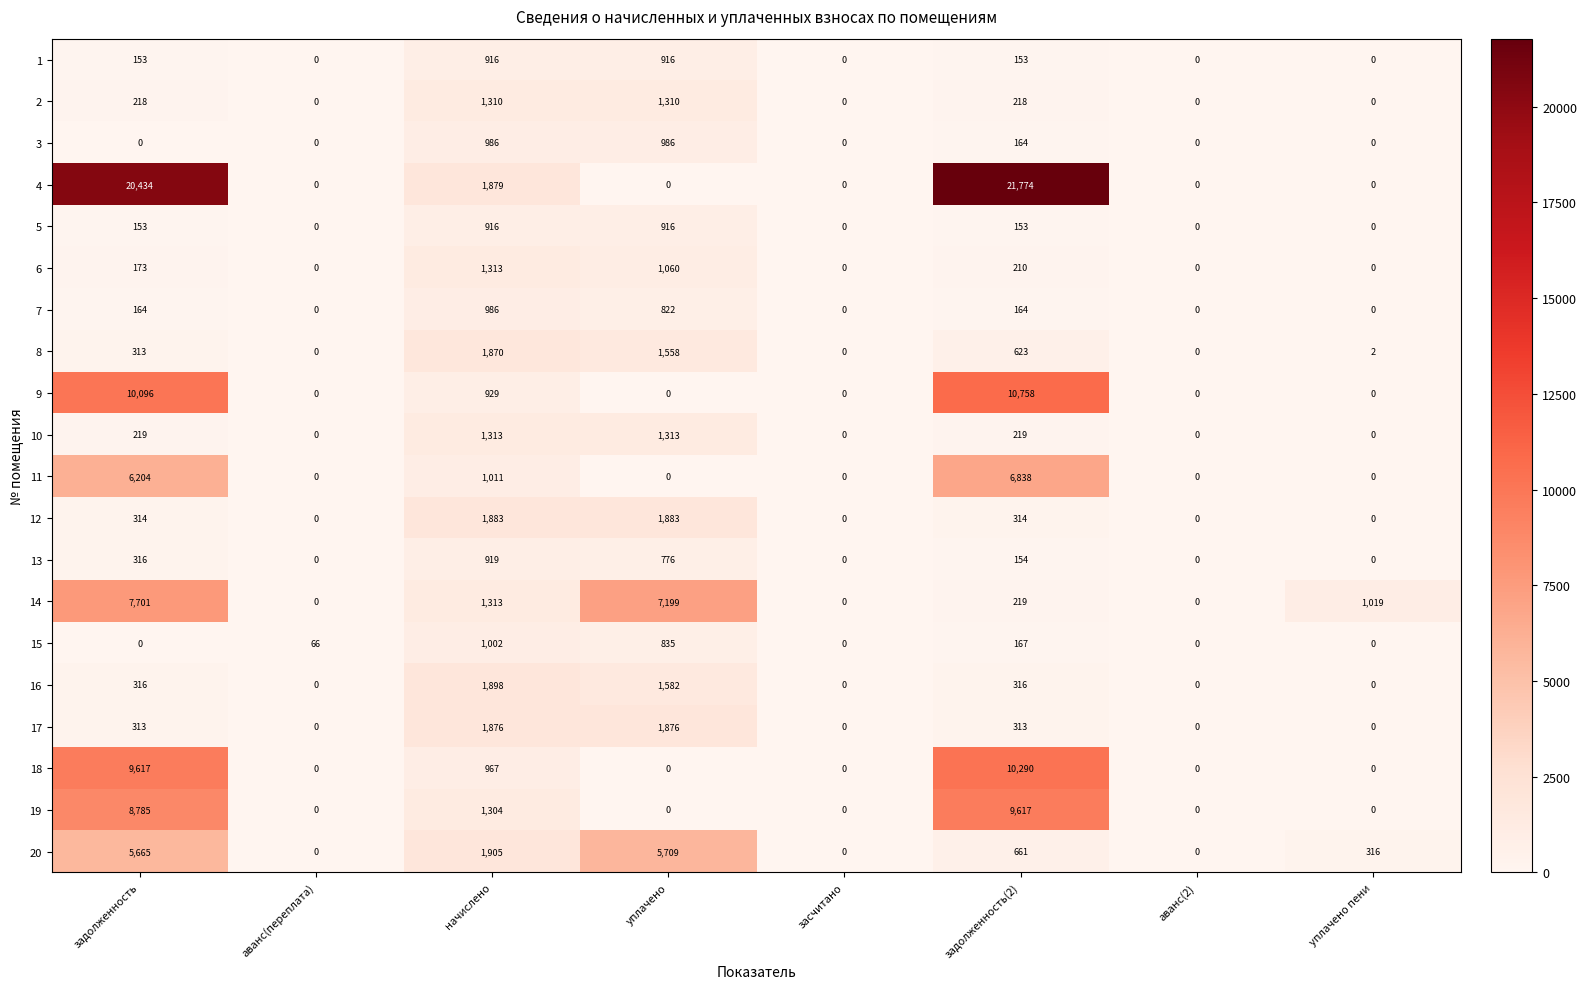

The 12 series shows 314 at задолженность(2). True or false?

True